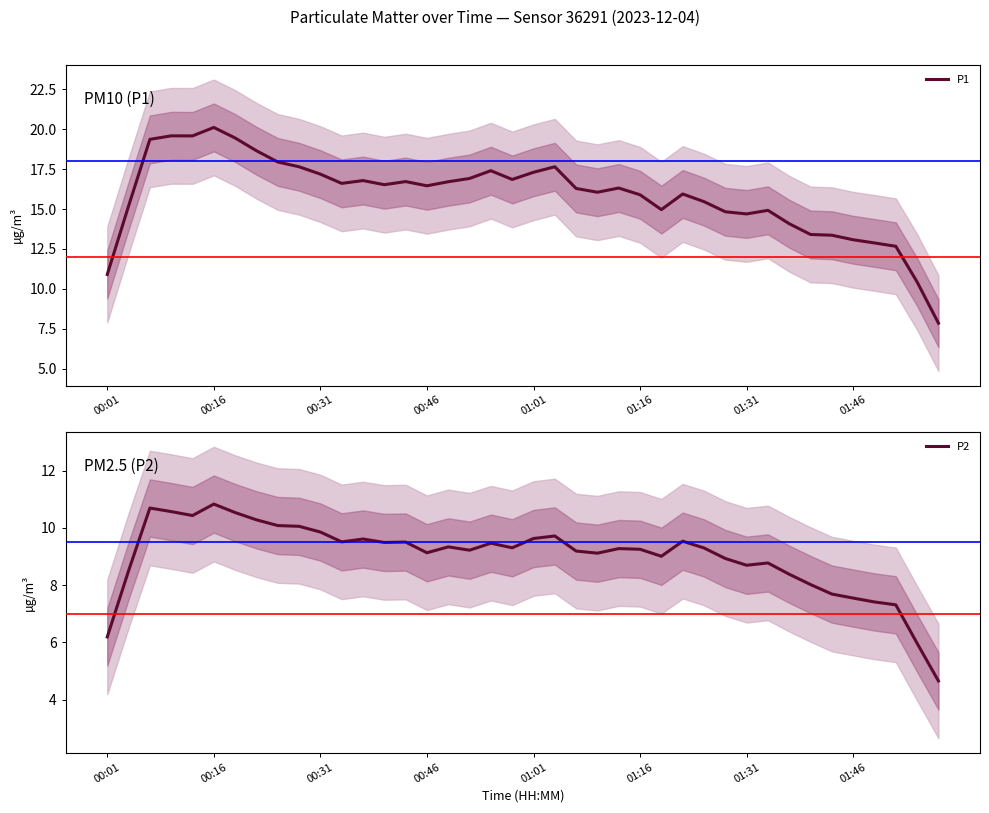

What is the difference between the highest and lowest values at 36?

5.5